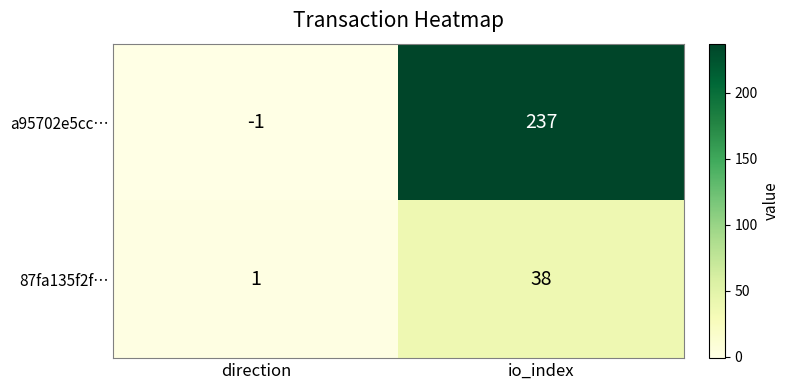

Which series has the largest total across all categories?

a95702e5cc…